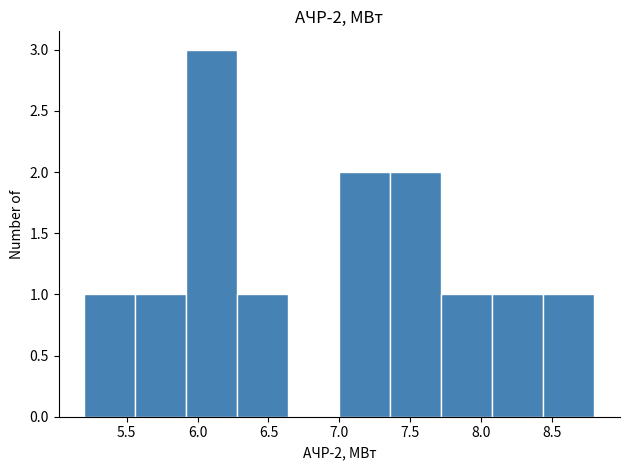

Reading left to right, transcribe this chart: for each bar, give the range it covers on the x-axis and its height. Neither the bar edges nor the heights are printed on the chart, so give them approximately, as read against the axes.

5.20 to 5.56: 1
5.56 to 5.92: 1
5.92 to 6.28: 3
6.28 to 6.64: 1
6.64 to 7.00: 0
7.00 to 7.36: 2
7.36 to 7.72: 2
7.72 to 8.08: 1
8.08 to 8.44: 1
8.44 to 8.80: 1